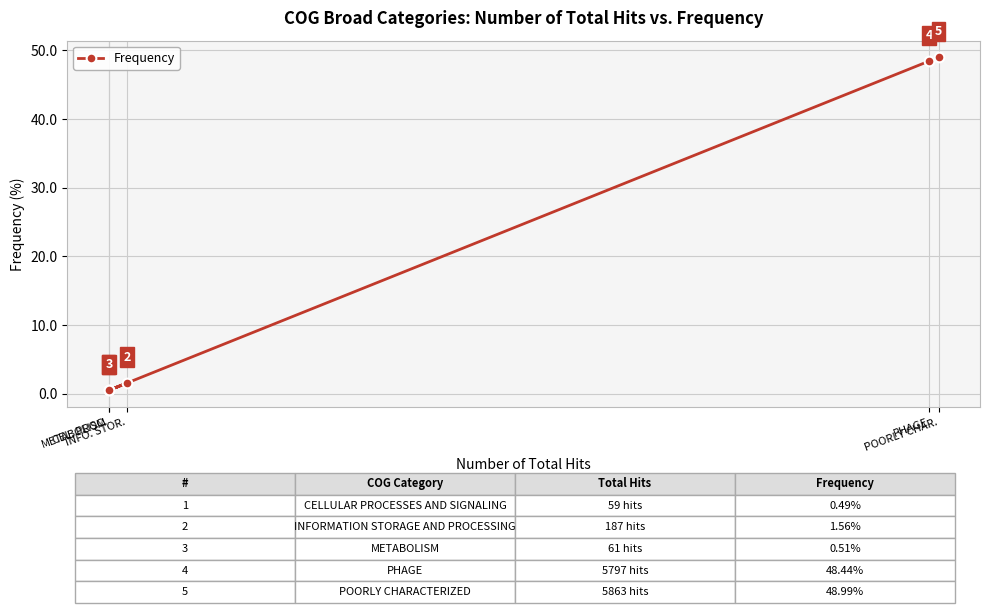

What is the maximum value shown in the chart?

49.0